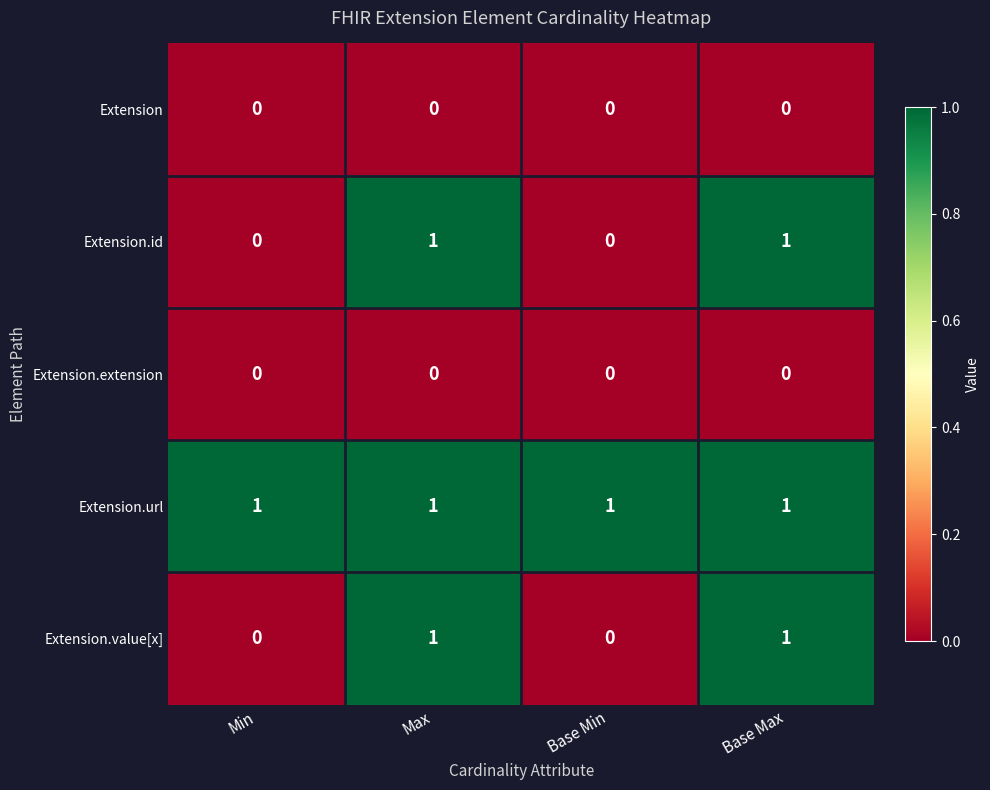

Which series has the largest total across all categories?

Extension.url